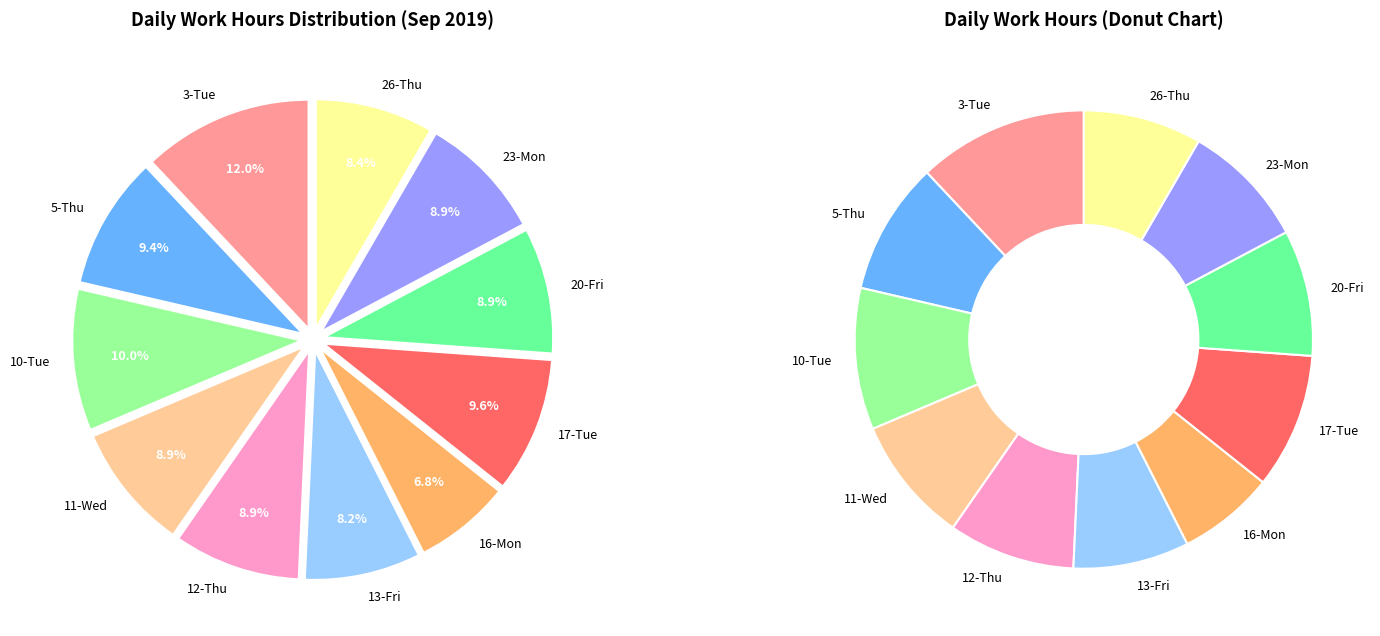

What is the smallest slice in the pie chart?

16-Mon